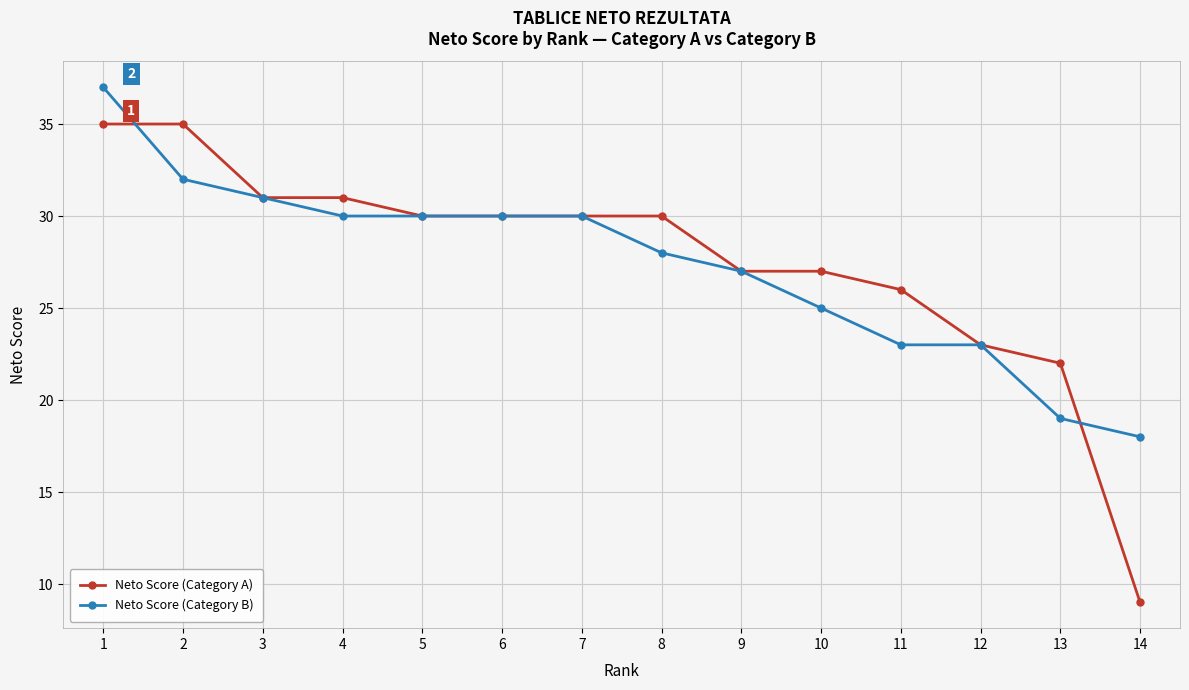

What is the value of the Neto Score (Category A) point at the 12th from the left?

23